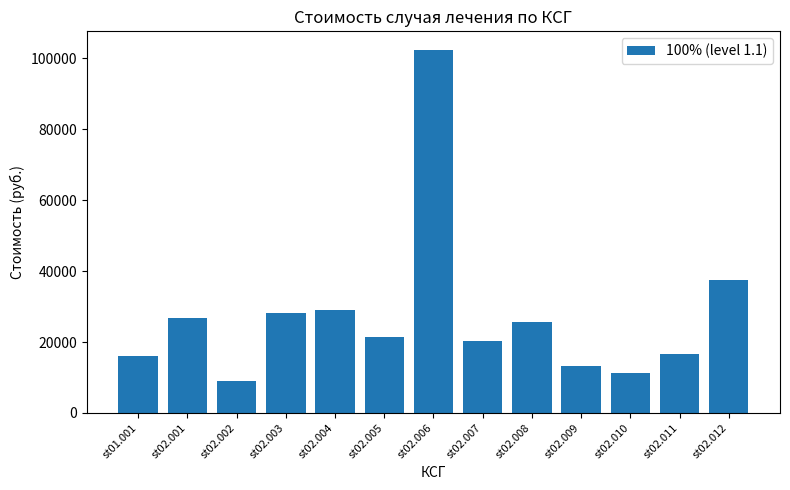

Does the chart contain stacked bars?

No